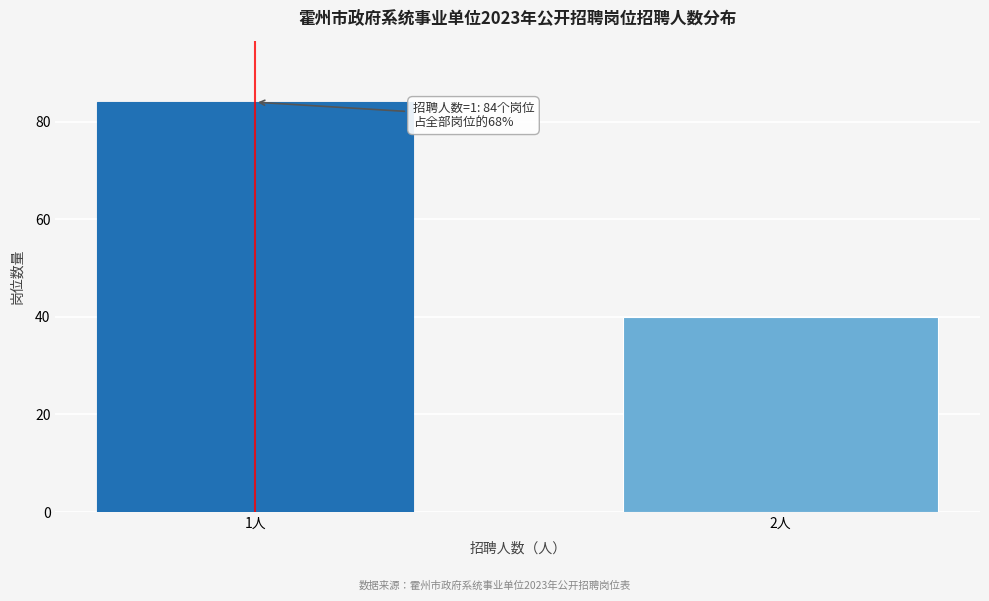

Reading left to right, extract all data points from this chart.

84	40